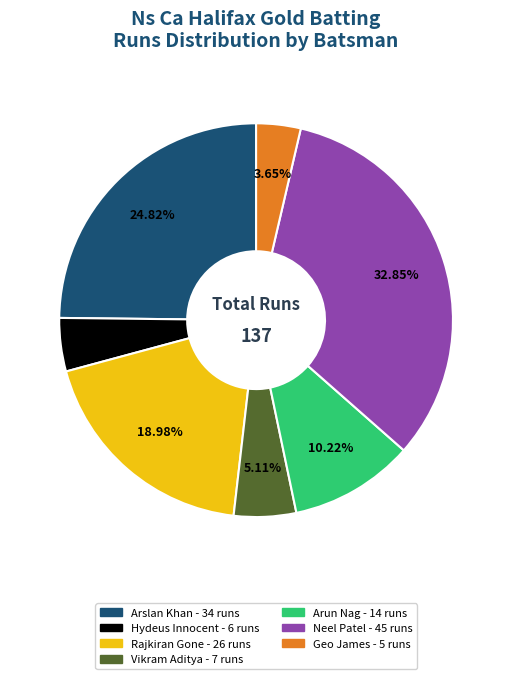

Is there a majority slice in this chart?

No